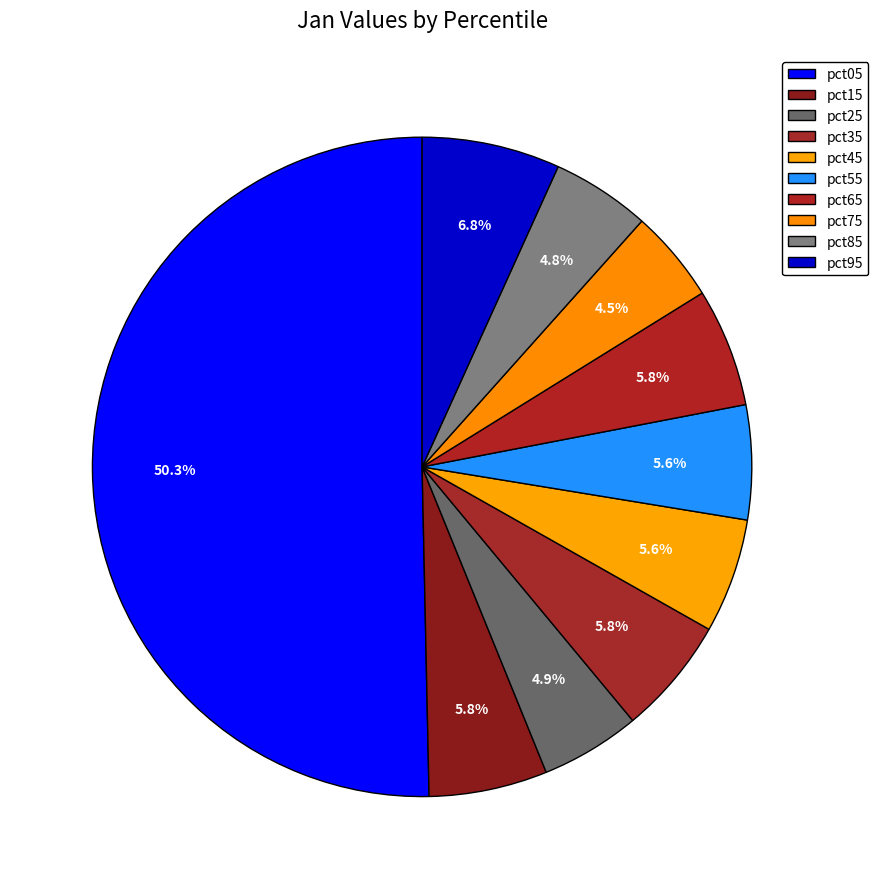

To the nearest percent, what is the difference between the largest and smallest slice percentages?

46%